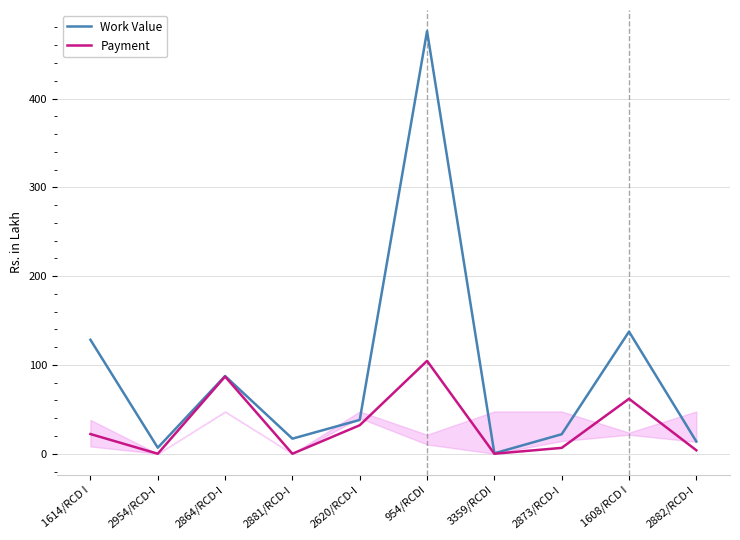

Which series has the largest total across all categories?

Work Value